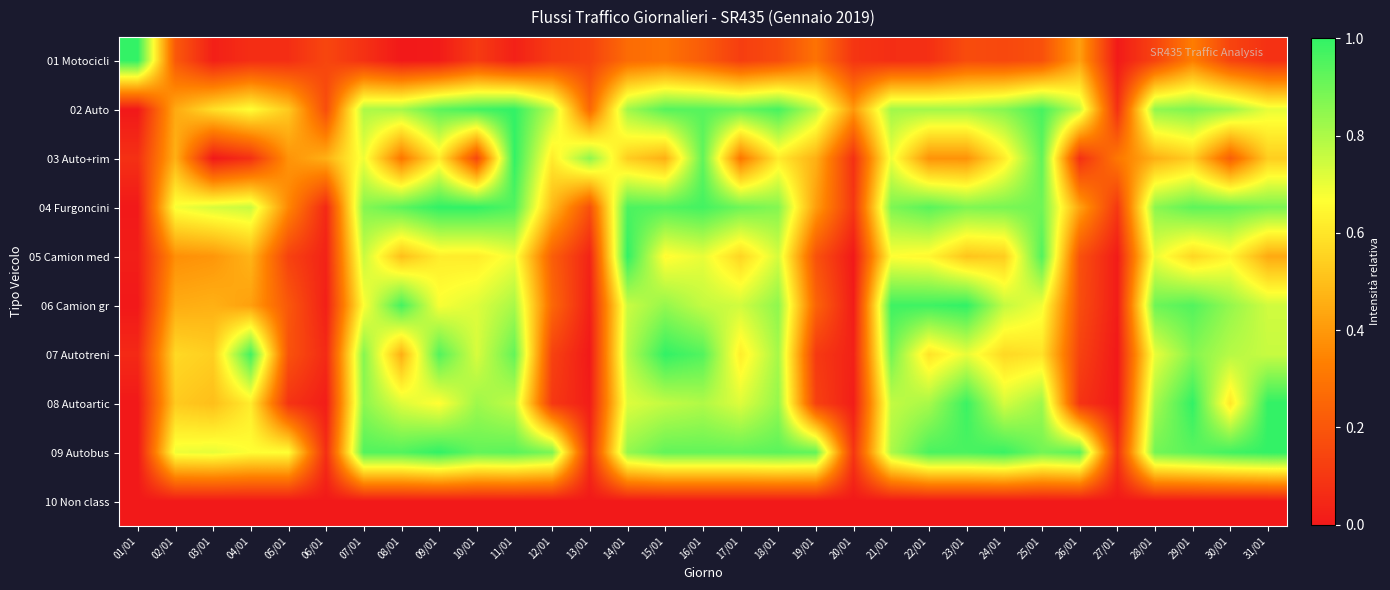

What is the spread (max minus min) of values at 26/01?

0.9